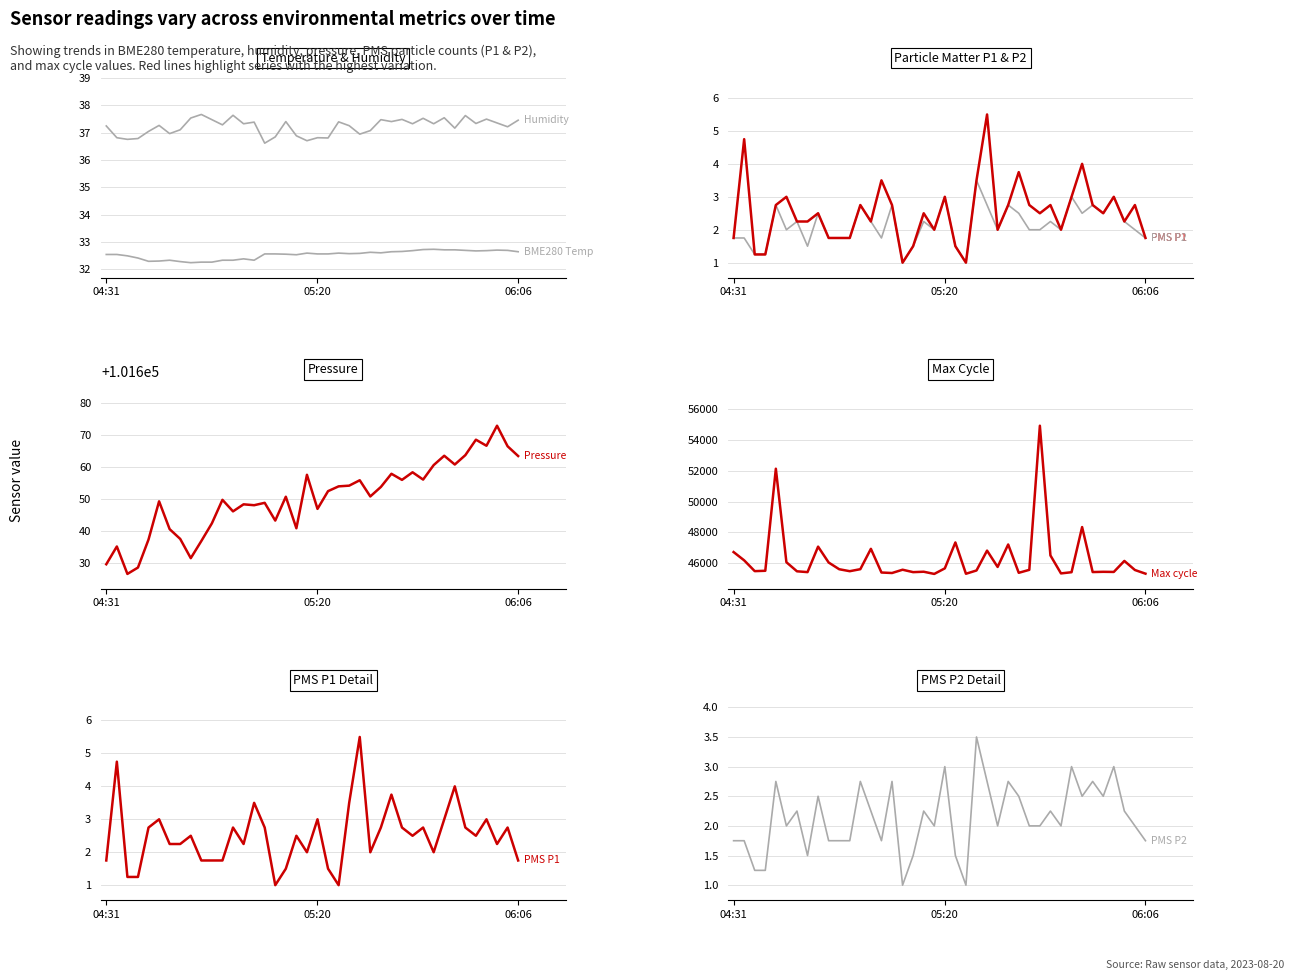

What is the average value of the PMS P1 series?

2.5